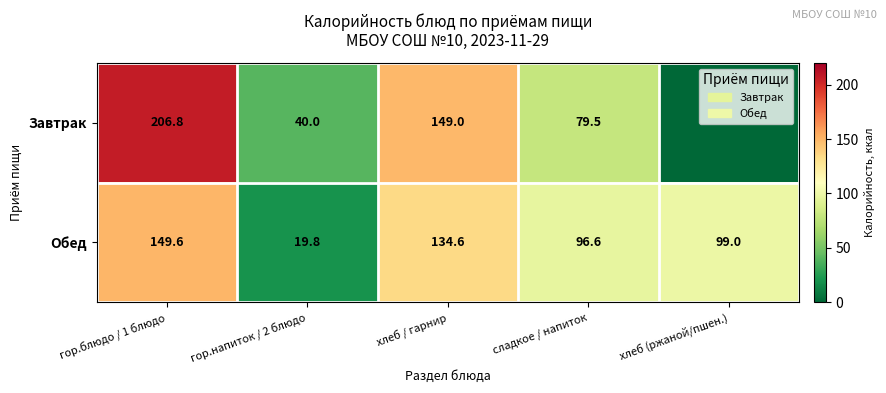

At which label does Обед first exceed 99?

гор.блюдо / 1 блюдо